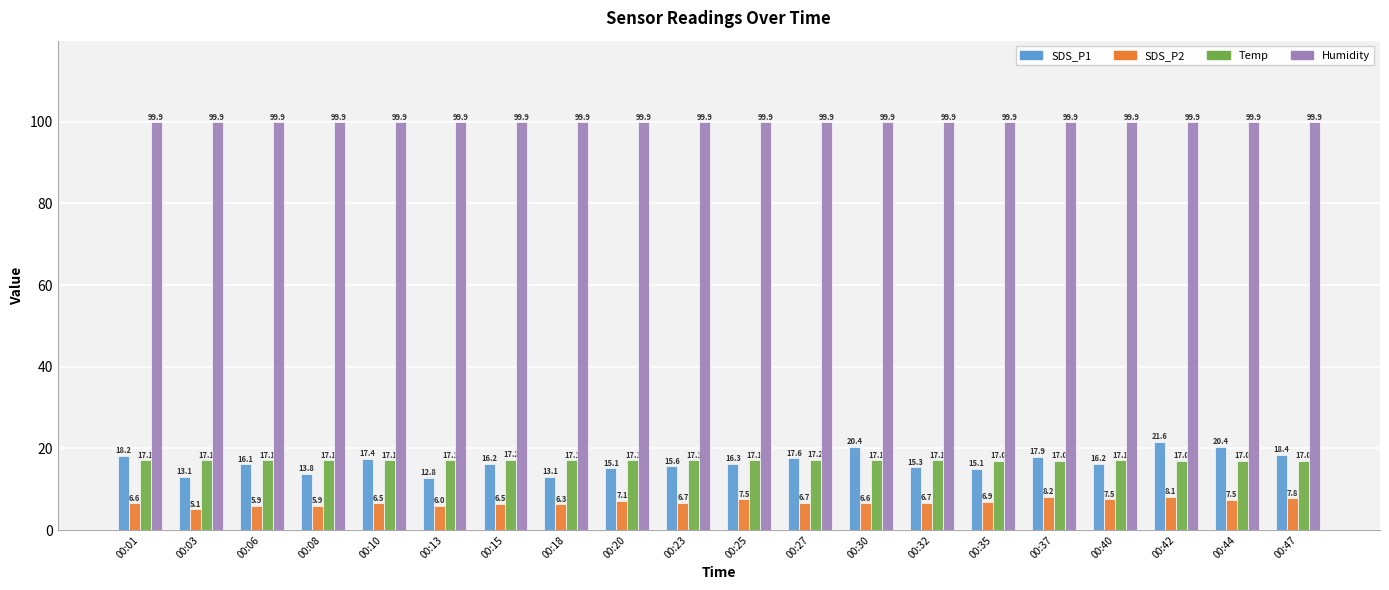

What is the minimum value for Temp?

17.0